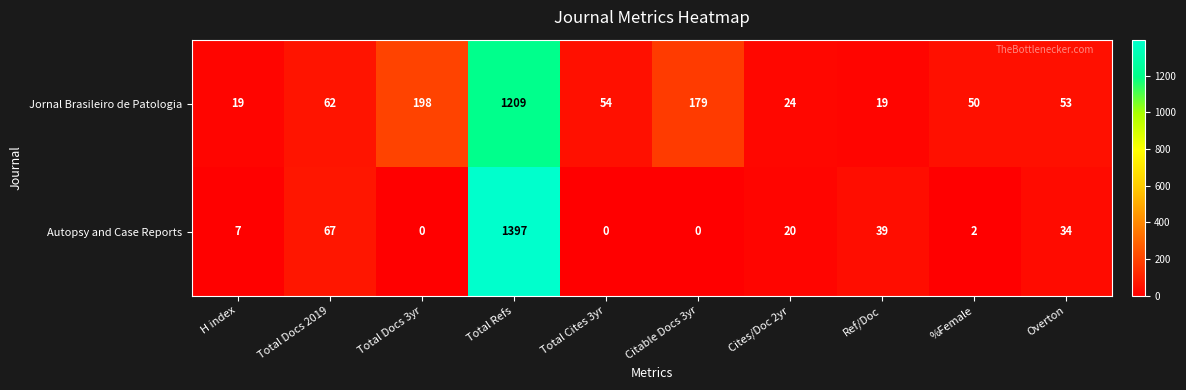

Reading right to left, what are all the values shown in this chart?

Jornal Brasileiro de Patologia: Overton=53	%Female=50	Ref/Doc=19	Cites/Doc 2yr=24	Citable Docs 3yr=179	Total Cites 3yr=54	Total Refs=1209	Total Docs 3yr=198	Total Docs 2019=62	H index=19
Autopsy and Case Reports: Overton=34	%Female=2	Ref/Doc=39	Cites/Doc 2yr=20	Citable Docs 3yr=0	Total Cites 3yr=0	Total Refs=1397	Total Docs 3yr=0	Total Docs 2019=67	H index=7